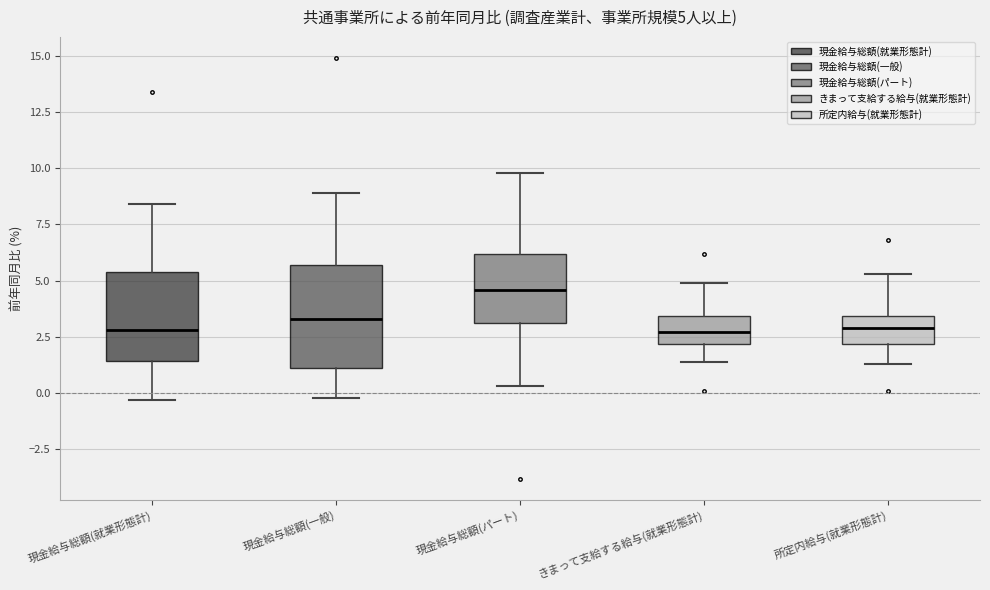

Comparing the boxes themselves (not the whiskers), which one is the tallest?

現金給与総額(一般)